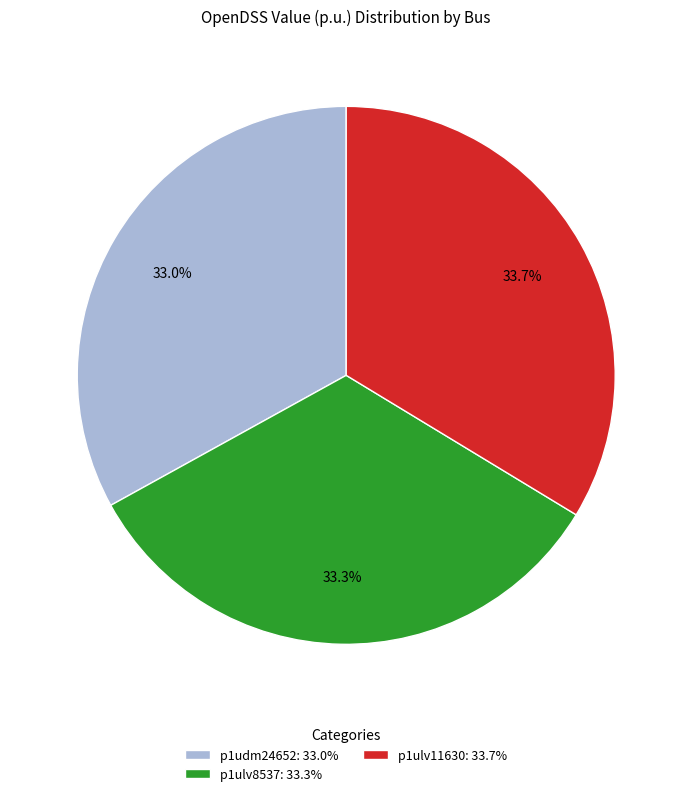

Is it true that p1ulv11630 is 34% of the pie?

True